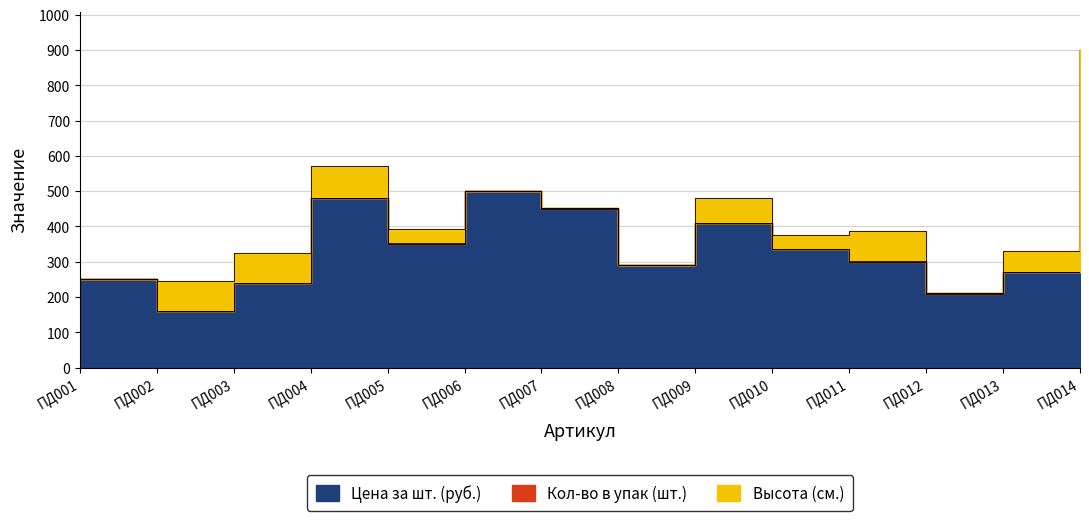

The value of Цена за шт. (руб.) at ПД009 is 410. True or false?

True